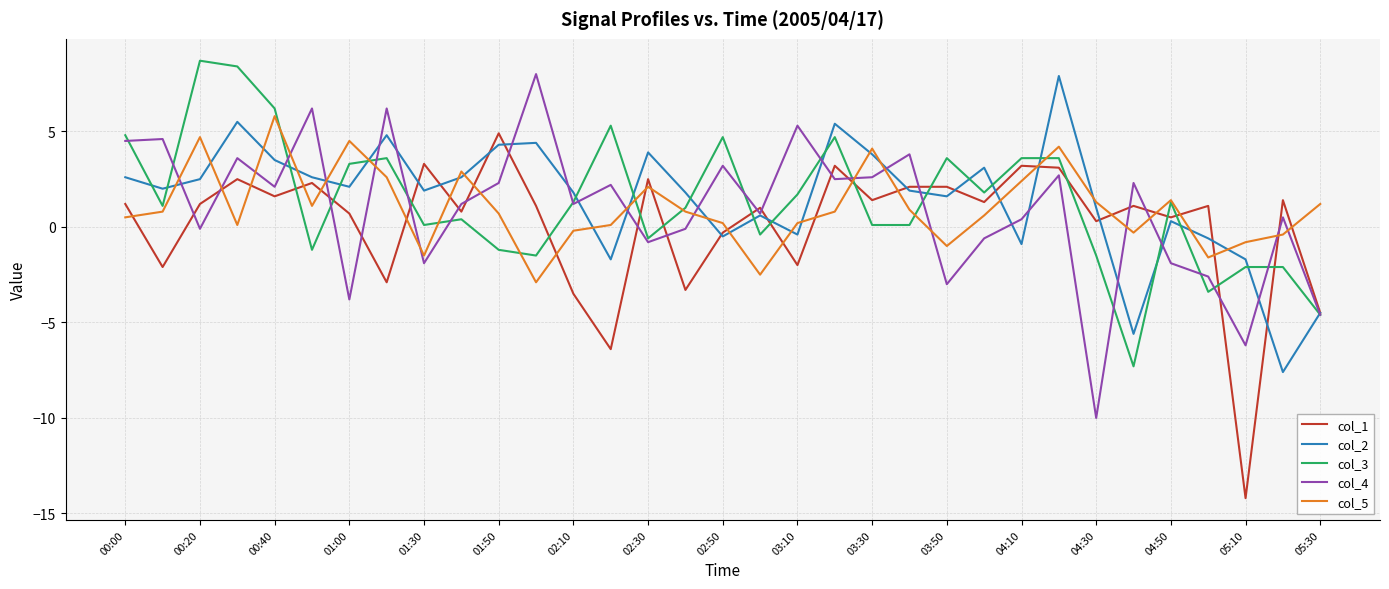

True or false: col_1 and col_5 intersect in this chart.

True